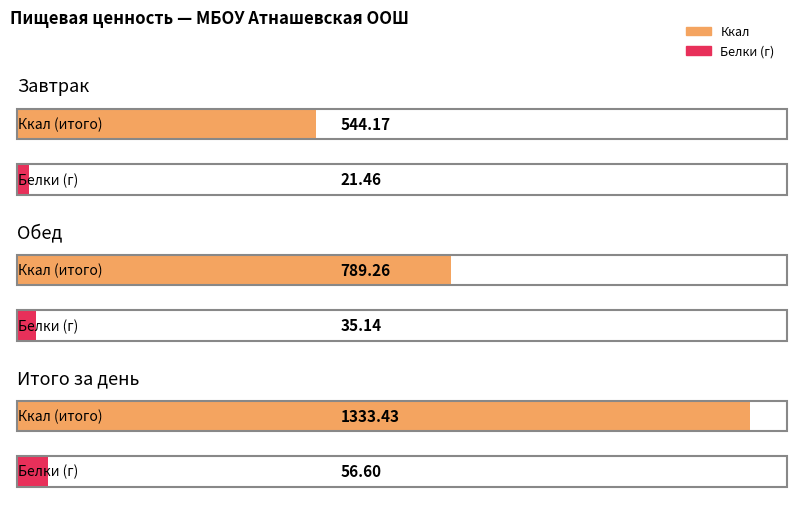

What are all the series names shown in the legend?

Ккал, Белки